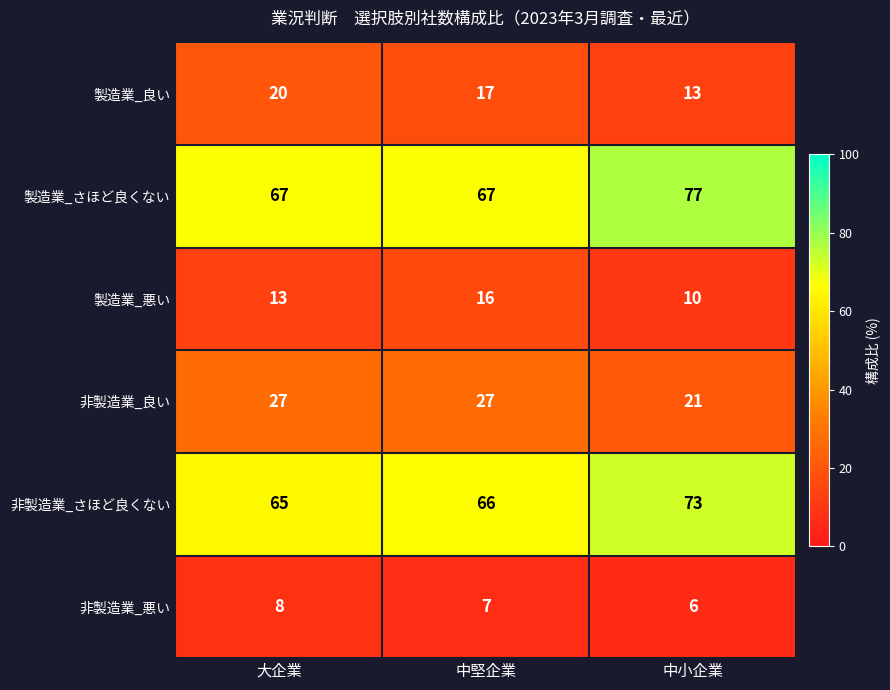

List the series in order of their peak value, lowest first.

非製造業_悪い, 製造業_悪い, 製造業_良い, 非製造業_良い, 非製造業_さほど良くない, 製造業_さほど良くない